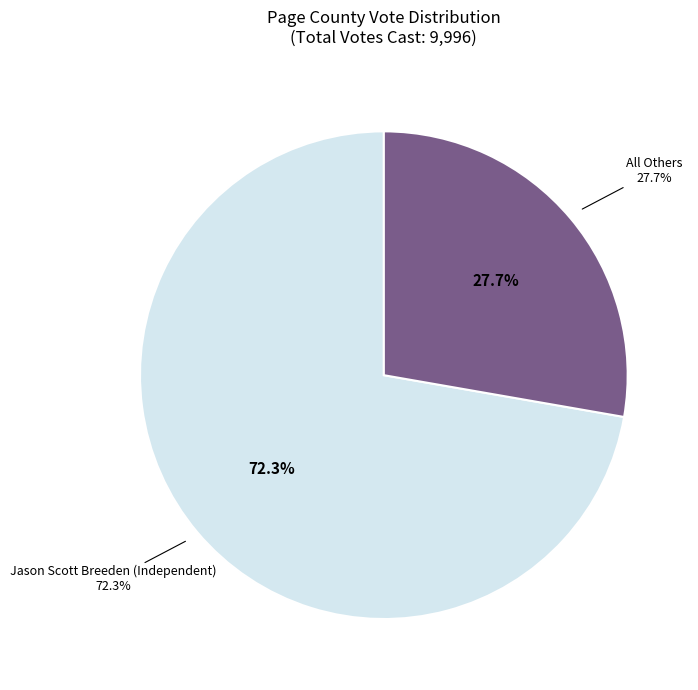

Count the number of slices in the pie.

2